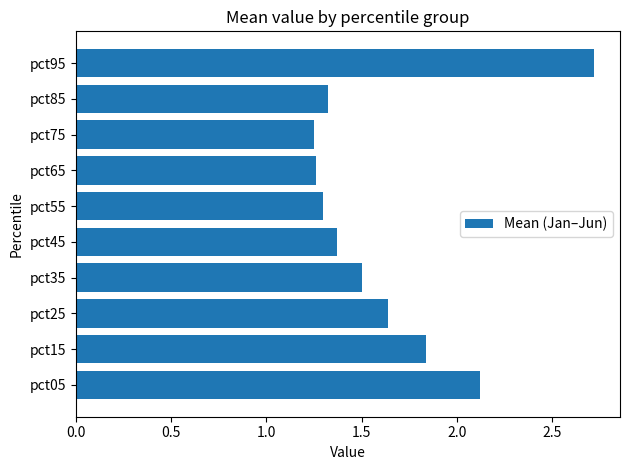

What is the sum of all values?

16.3